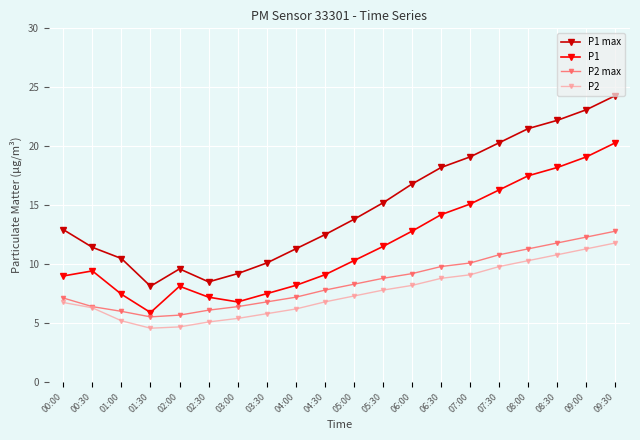

Between 00:30 and 08:00, which series saw the biggest shift?

P1 max